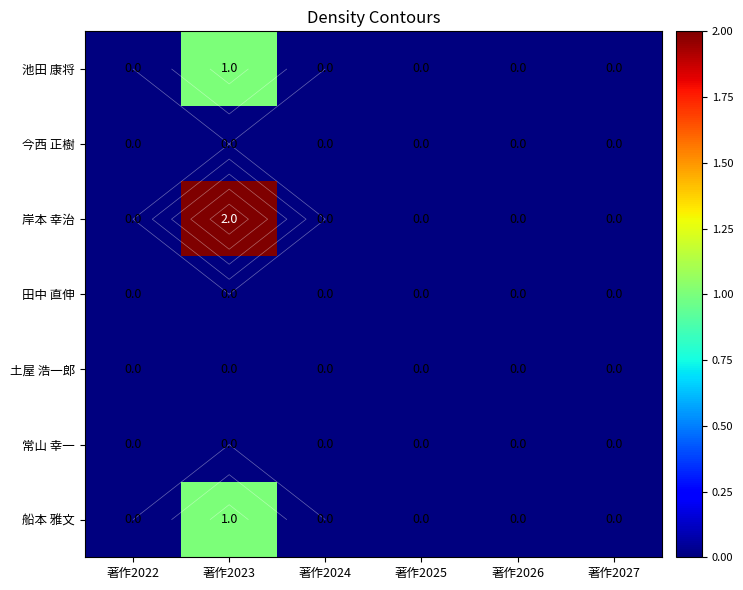

How many distinct data groups are displayed?

7